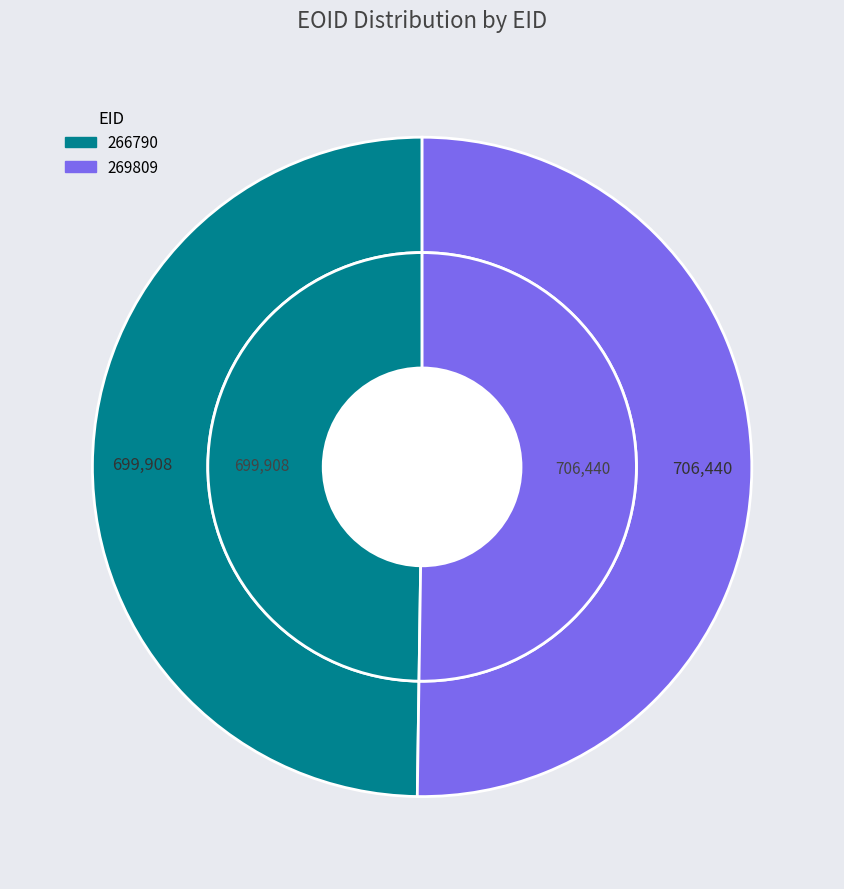

What percentage do 269809 and 266790 together represent?

100.0%